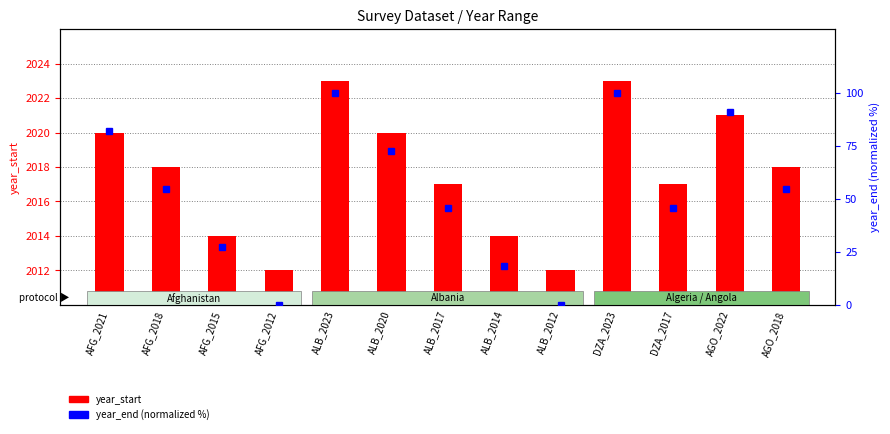

At AFG_2012, list the series in order from largest to smallest.

year_start, year_end (pct)